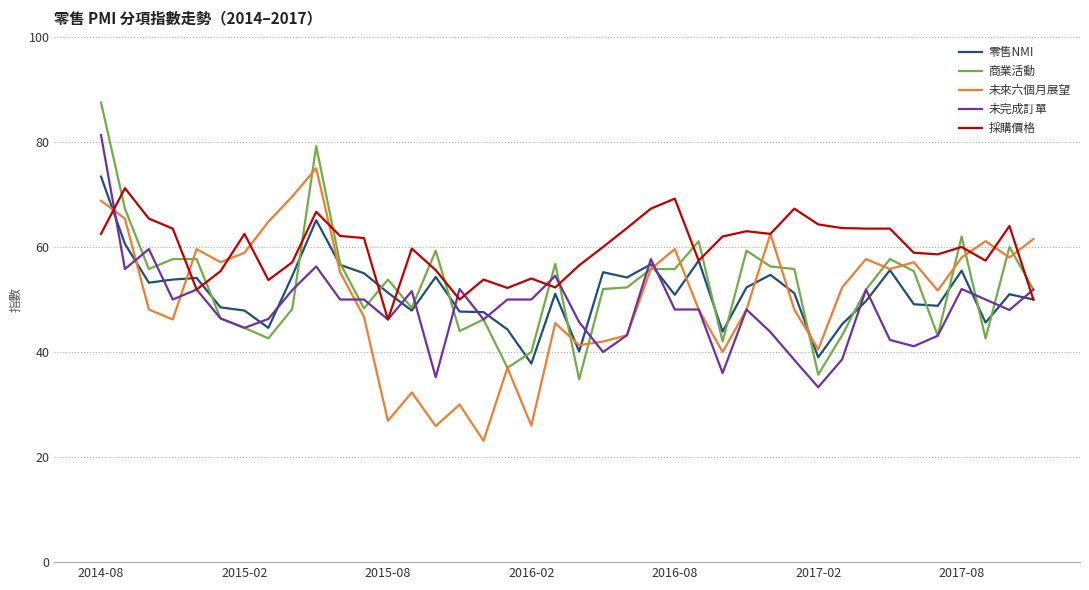

Which series has the largest total across all categories?

採購價格